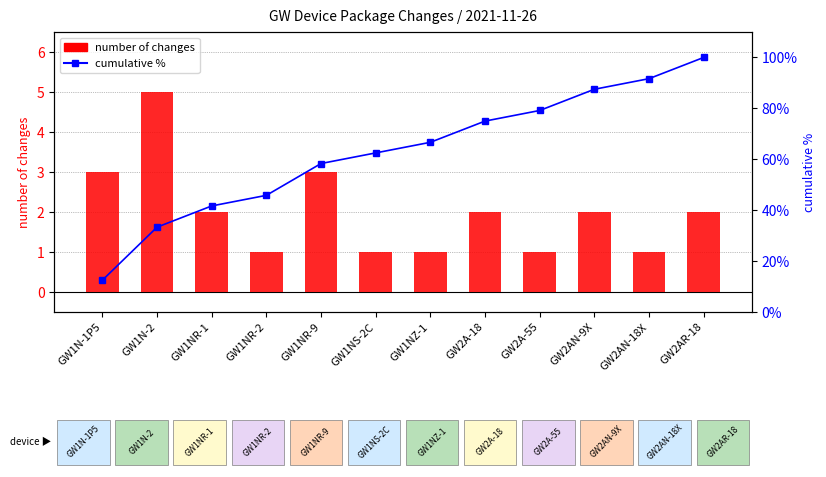

Does the chart contain stacked bars?

No